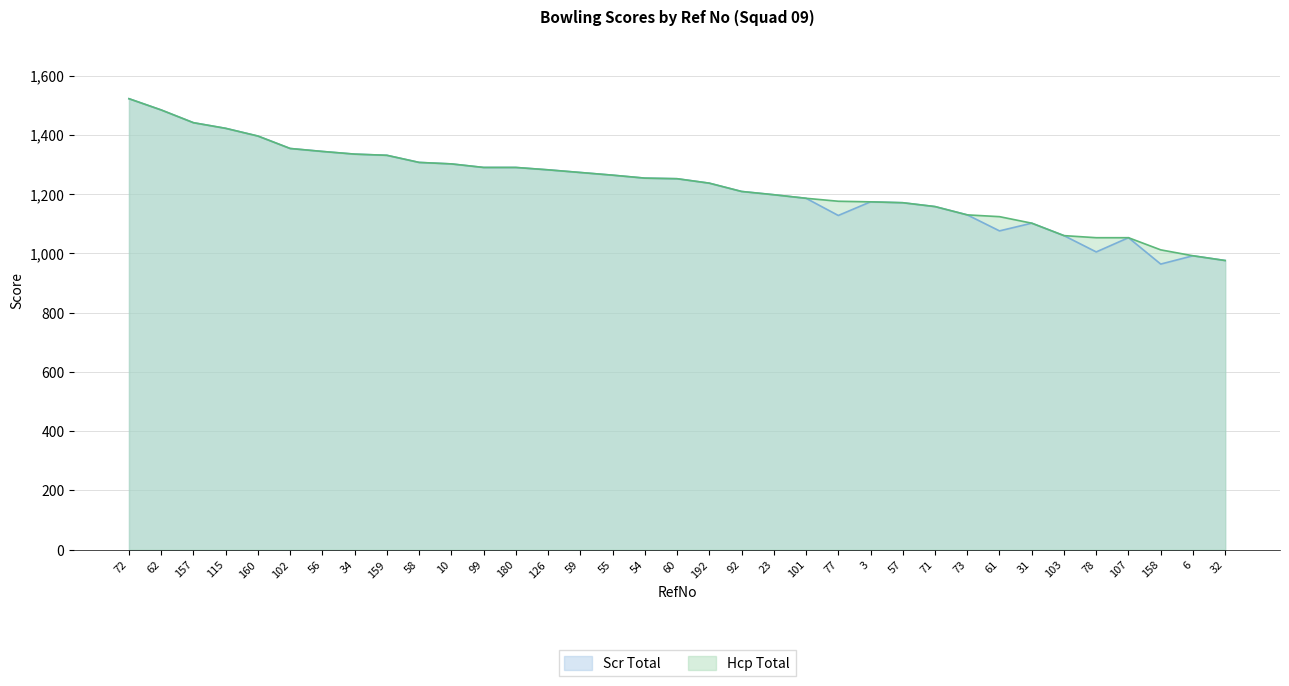

At which category does Scr Total reach its first local valley?

77